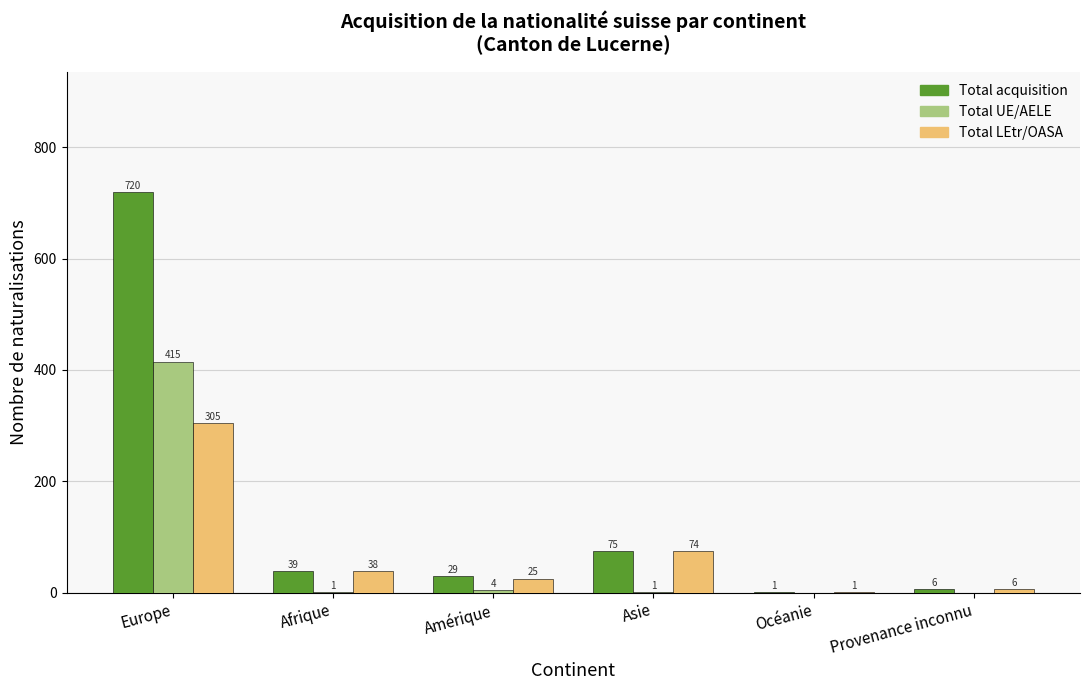

Which series changed the most between Europe and Afrique?

Total acquisition